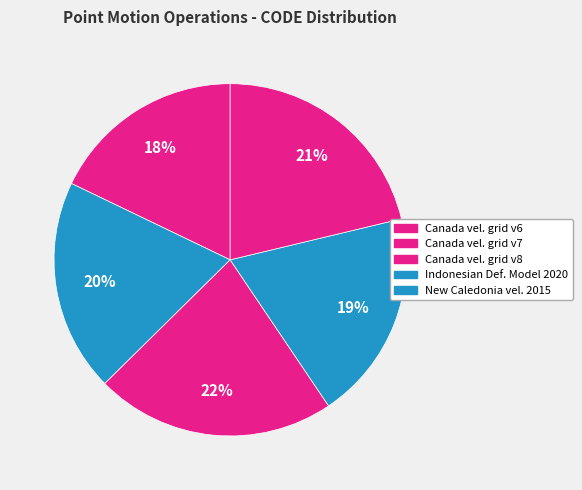

How many slices are in this pie chart?

5